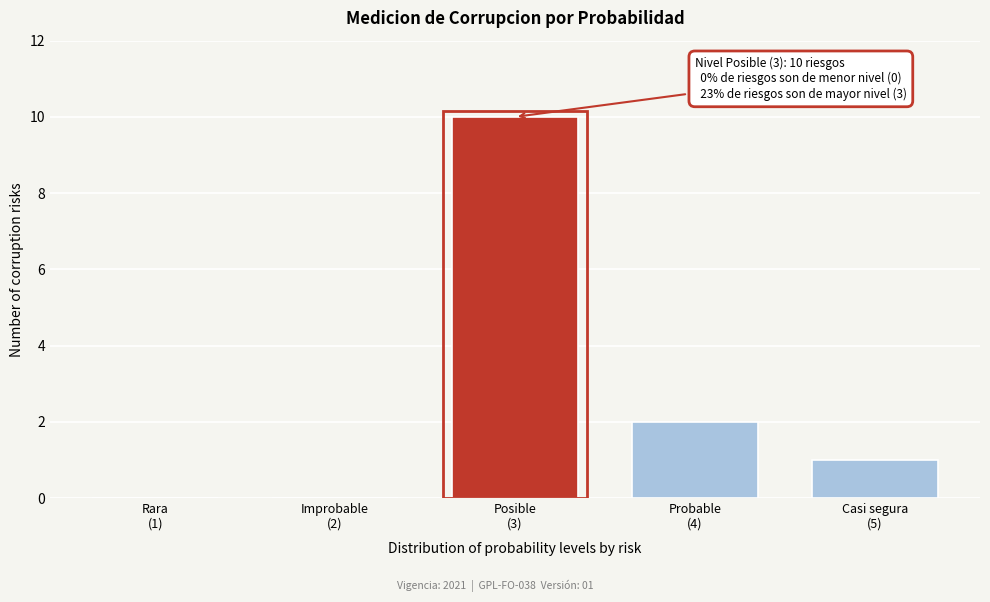

What is the maximum value shown in the chart?

10